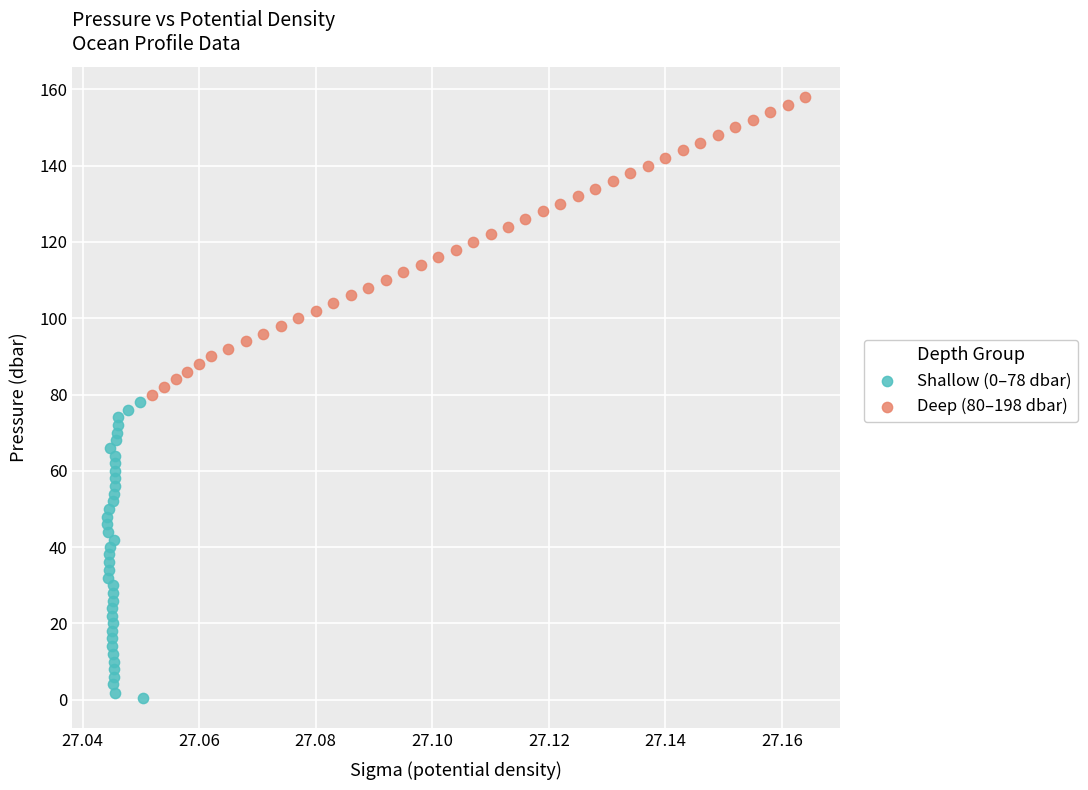

Which series contains the highest Y value?

Deep (80–198 dbar)